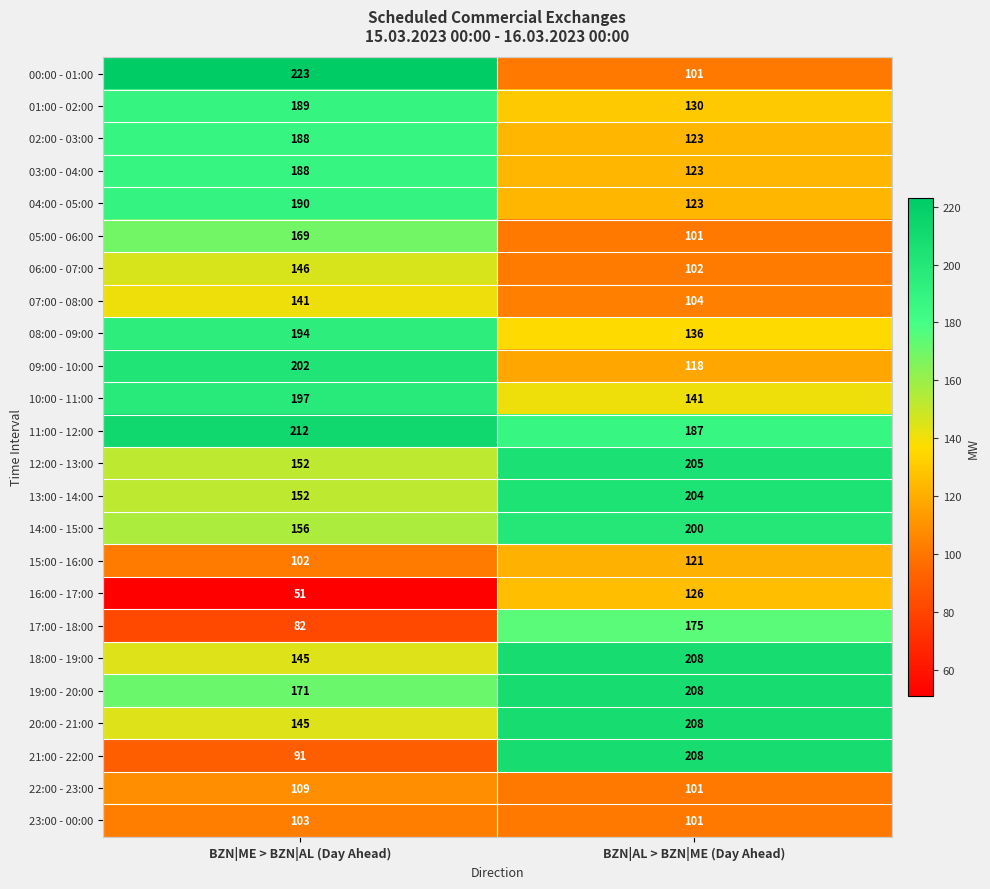

What is the sum of the 00:00 - 01:00 values at BZN|ME > BZN|AL (Day Ahead) and BZN|AL > BZN|ME (Day Ahead)?

324